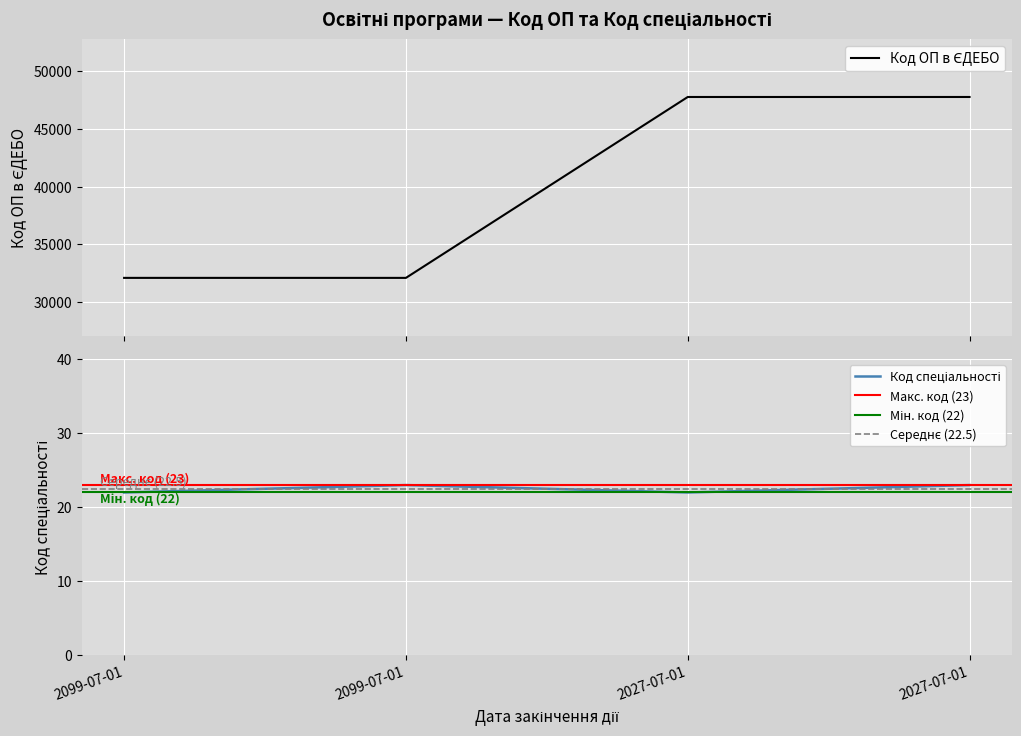

What is the total value across all series at 2027-07-01?

47804